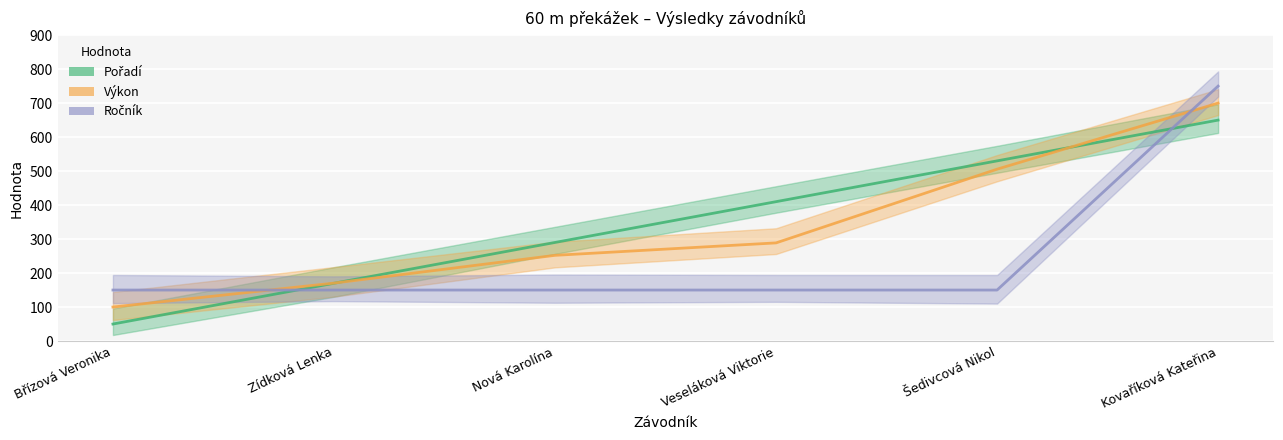

Where does the Výkon series first go above 288?

Veseláková Viktorie